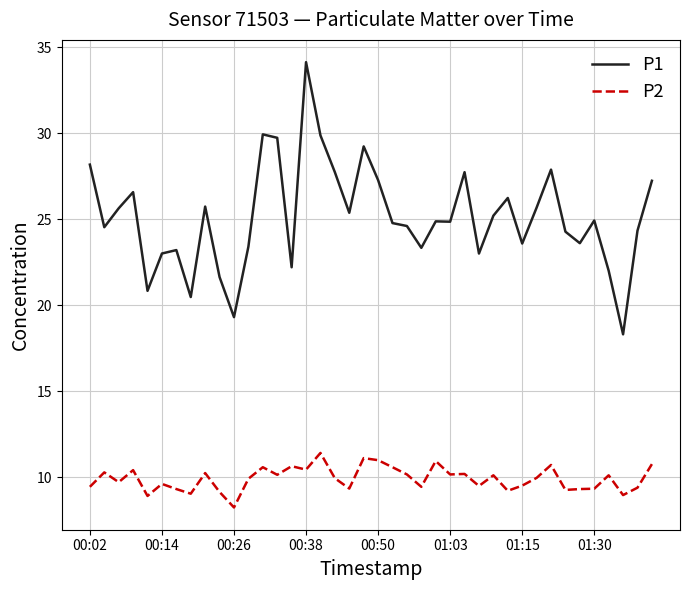

Which series has the largest total across all categories?

P1